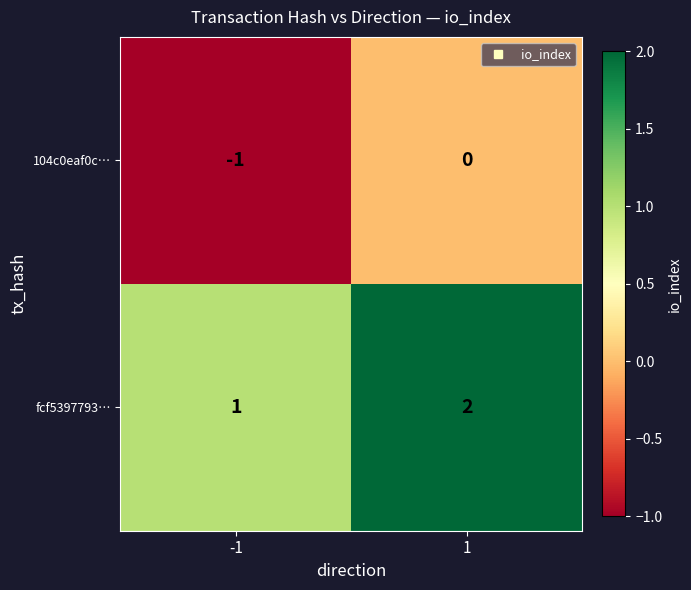

What is the minimum value shown in the chart?

-1